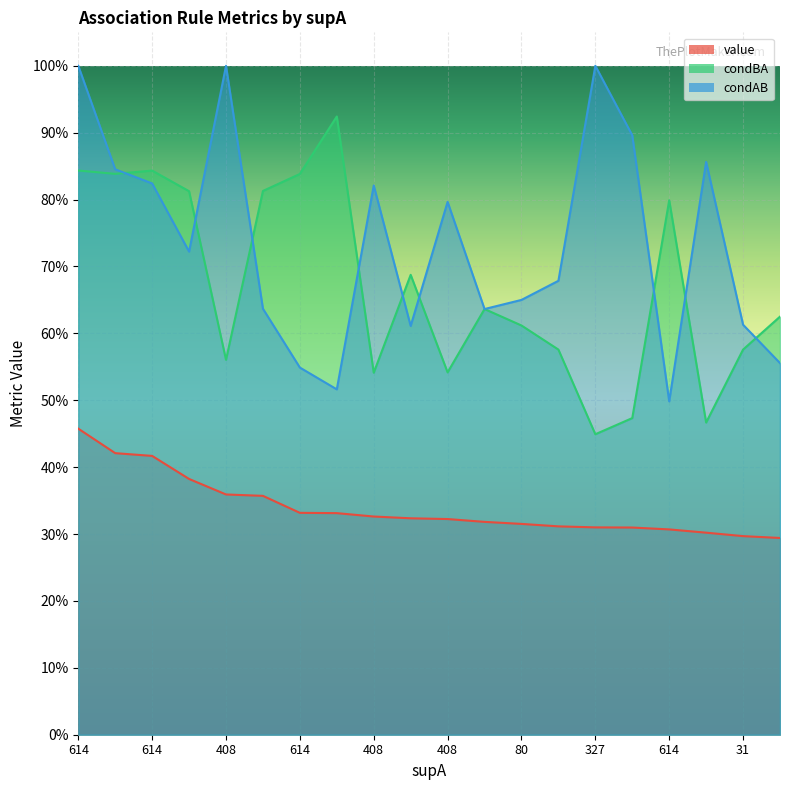

What is the label of the 20th point from the left?

18